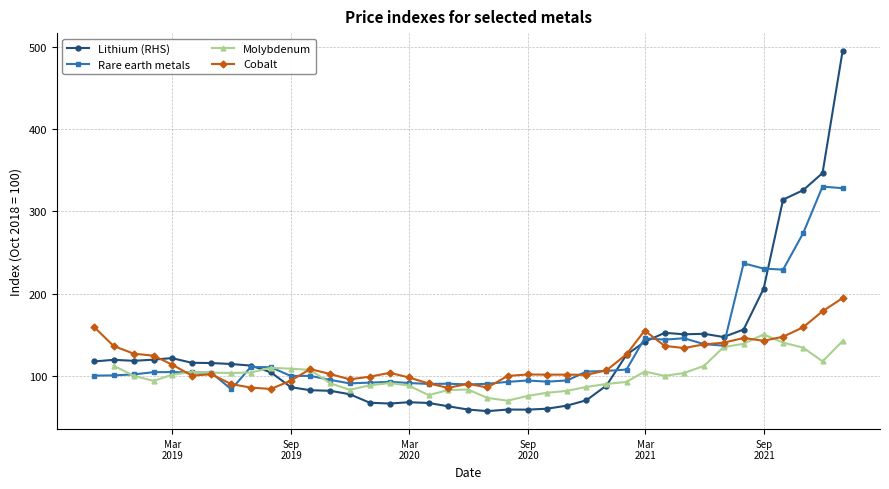

What is the greatest value displayed?

494.4